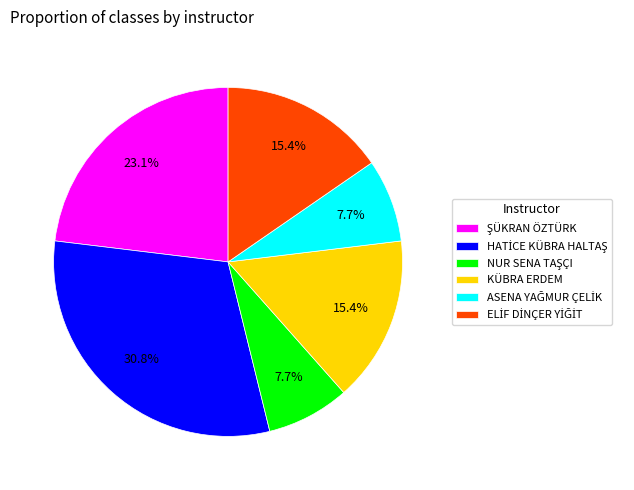

Is there any slice that represents more than half of the pie?

No